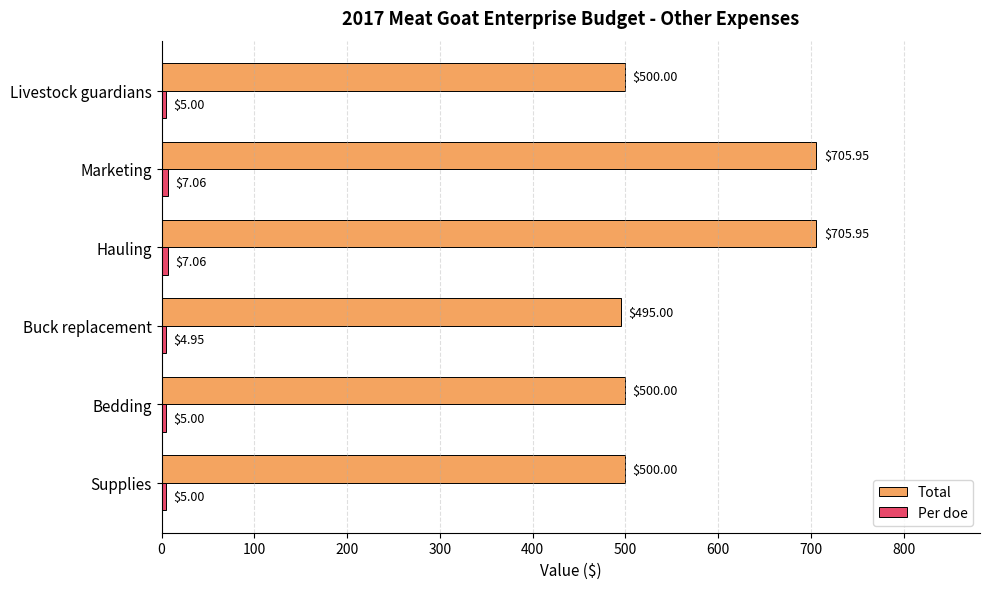

What is the spread (max minus min) of values at Hauling?

698.9